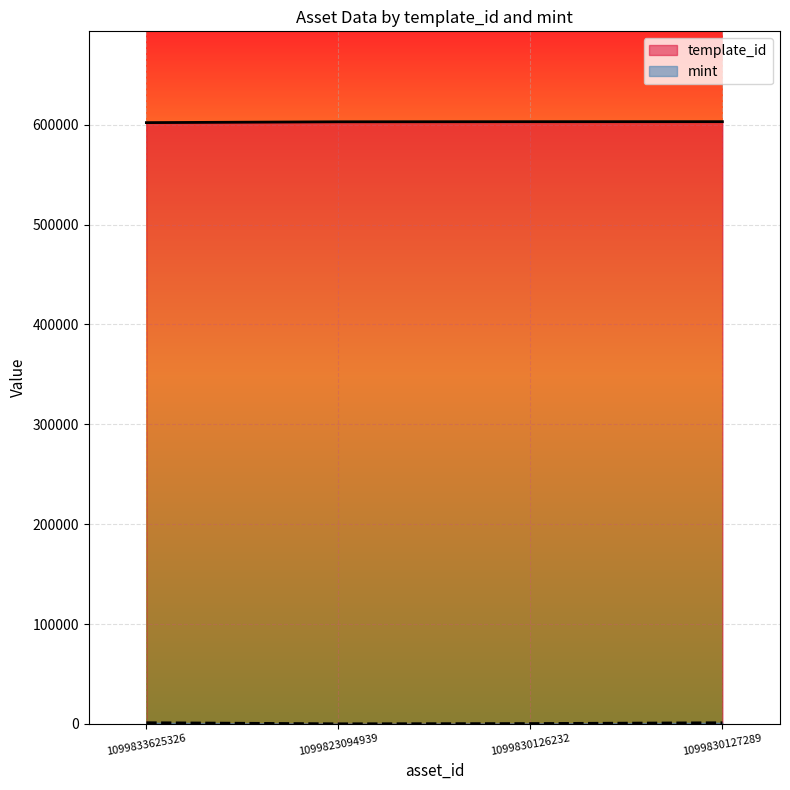

Is it true that mint equals 1137 at 1099830127289?

True